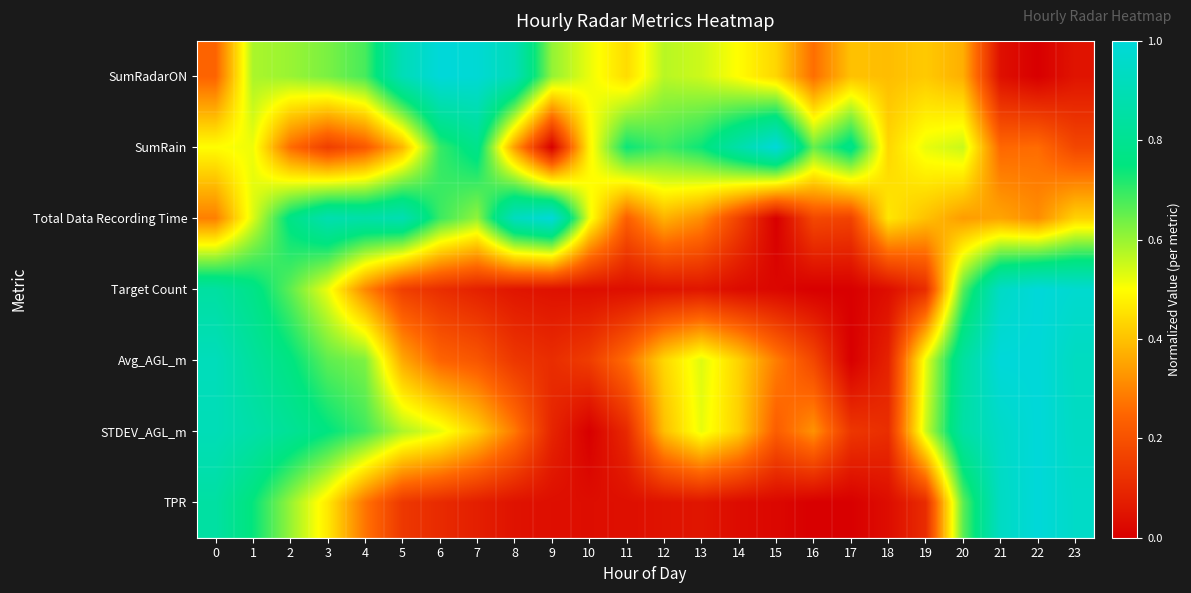

Which series changed the most between 10 and 13?

STDEV_AGL_m